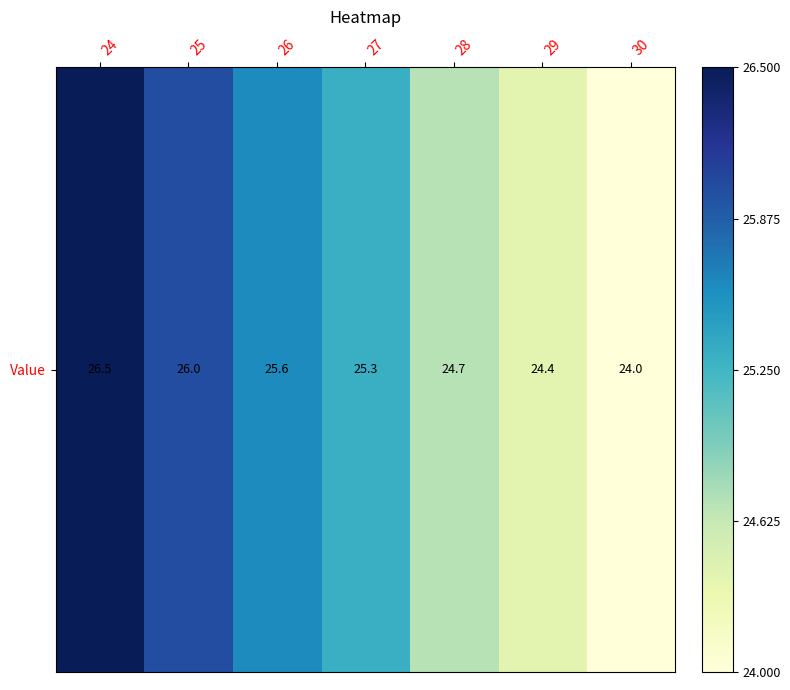

How many data points are above 25?

4